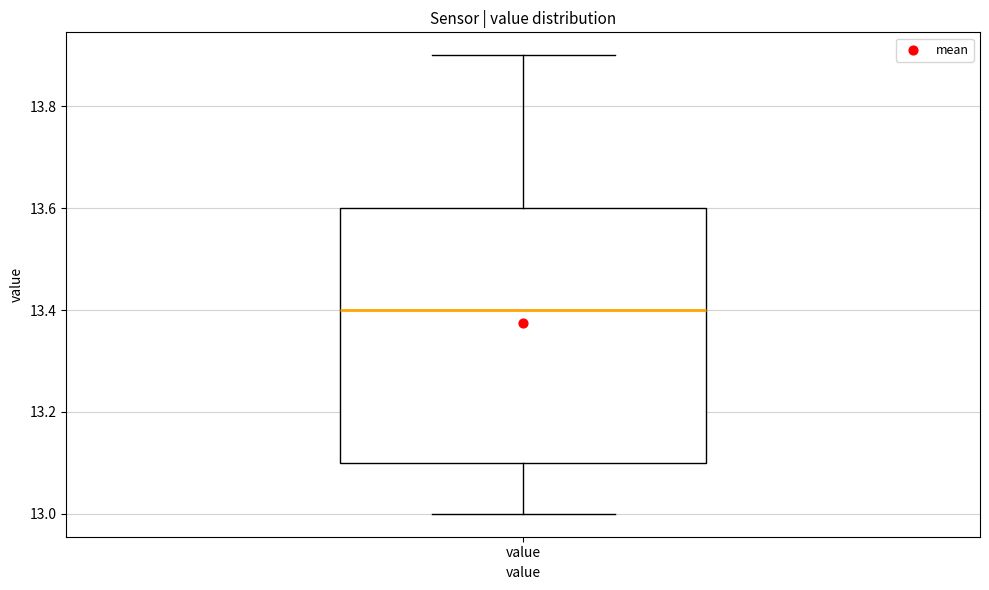

Where does the upper whisker of the box for value end on the y-axis? The values are not printed on the chart, so give them approximately, as read against the axis.

13.9